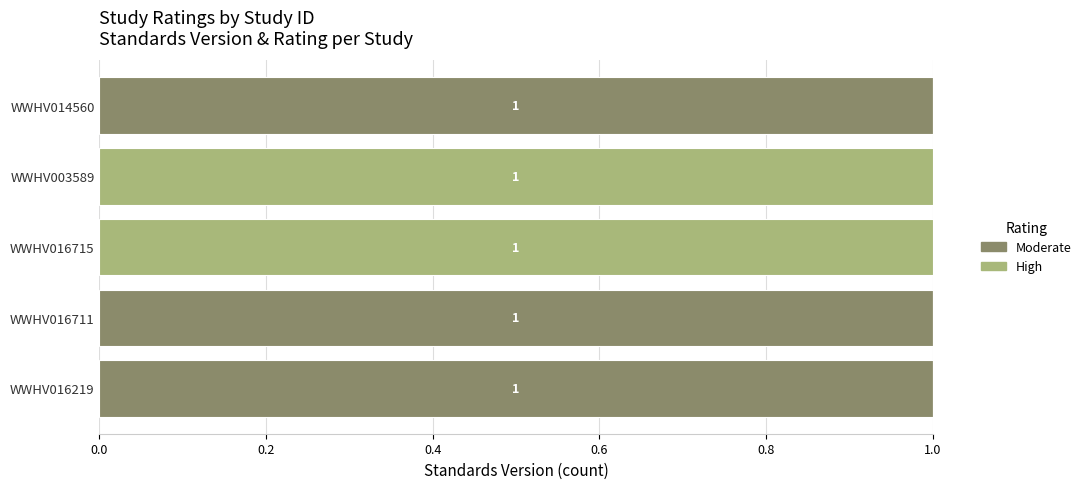

Is it true that Moderate equals 1 at WWHV016711?

True